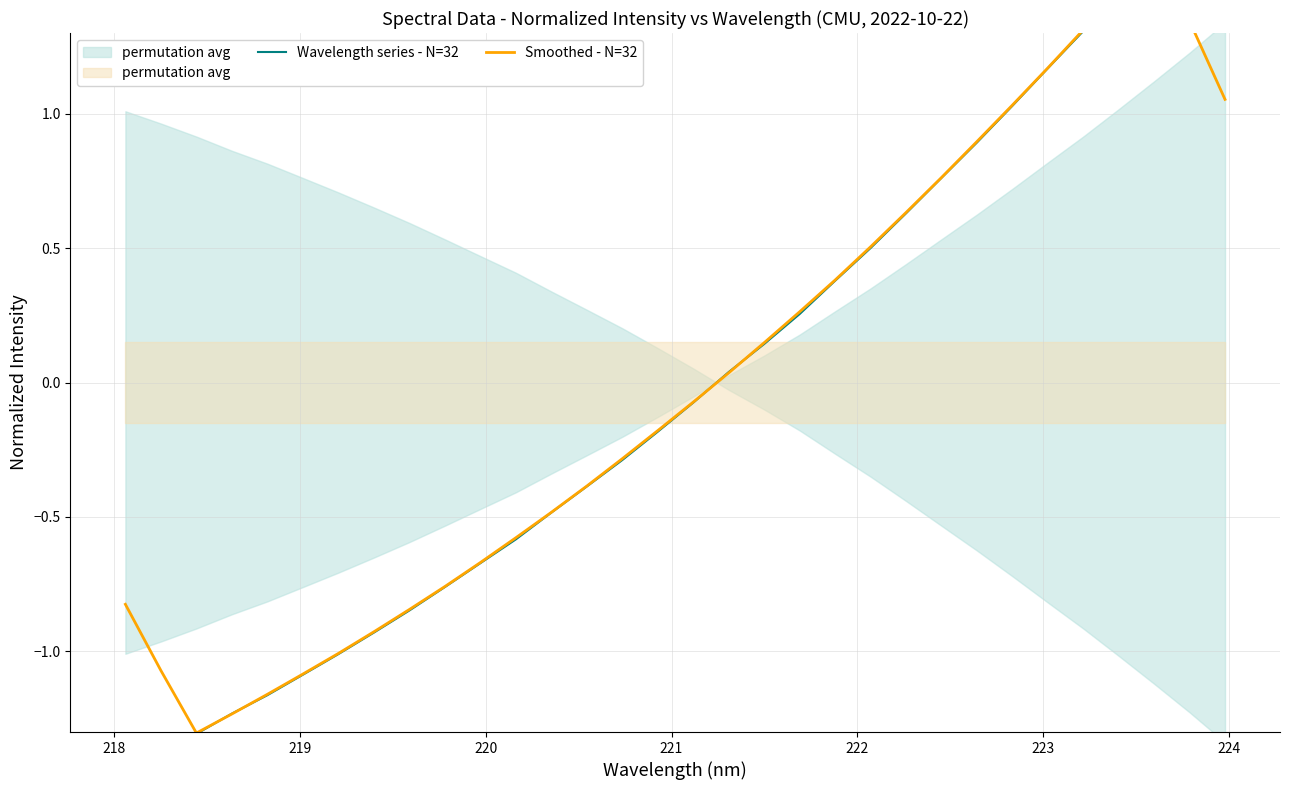

What is the lowest value of the Smoothed - N=32 series?

-1.3